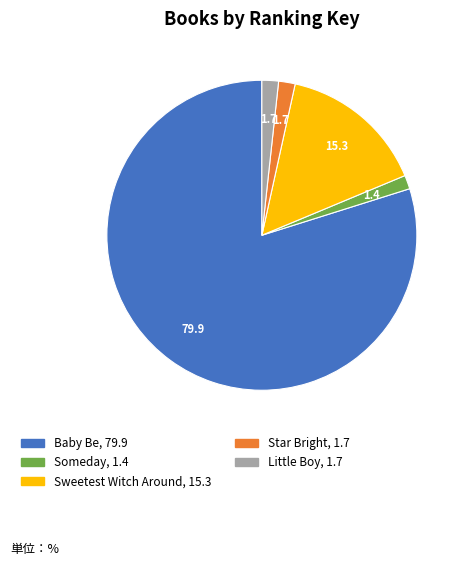

Do Someday and Little Boy together represent more than half of the pie?

No